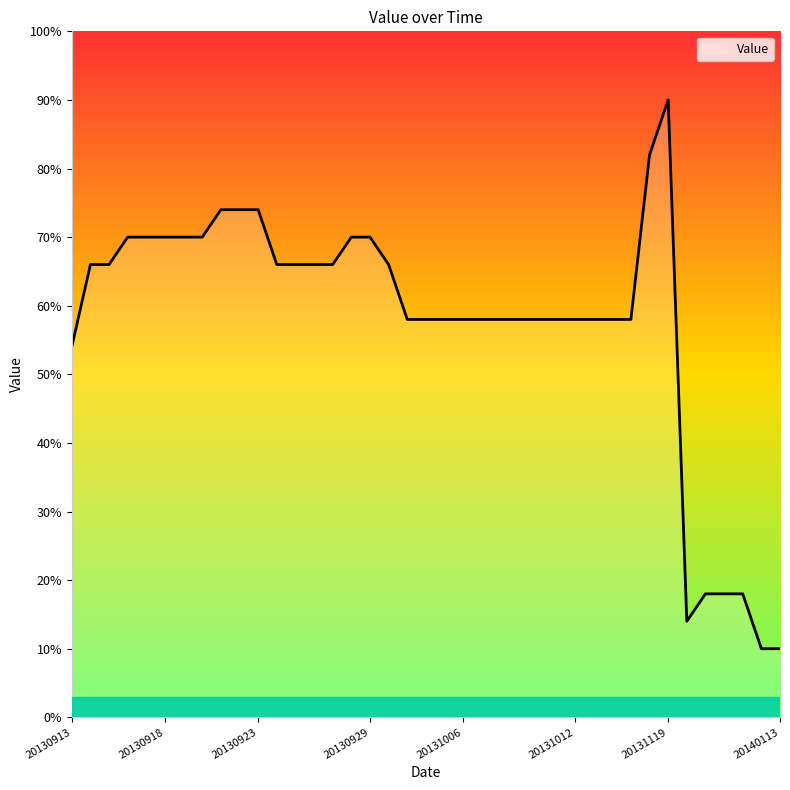

What is the difference between the maximum and minimum values?

80